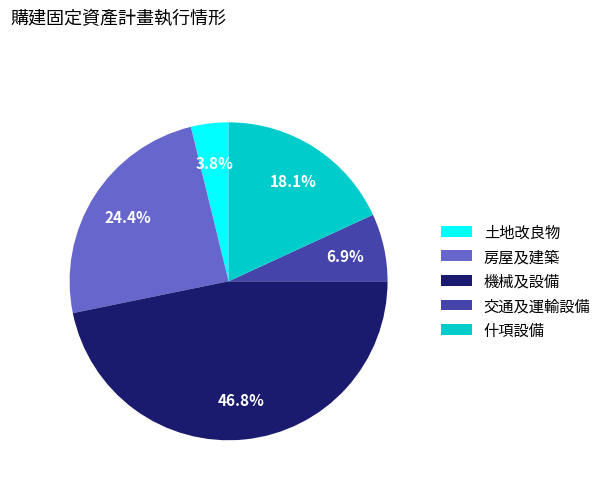

To the nearest percent, what is the combined percentage of 什項設備 and 土地改良物?

22%